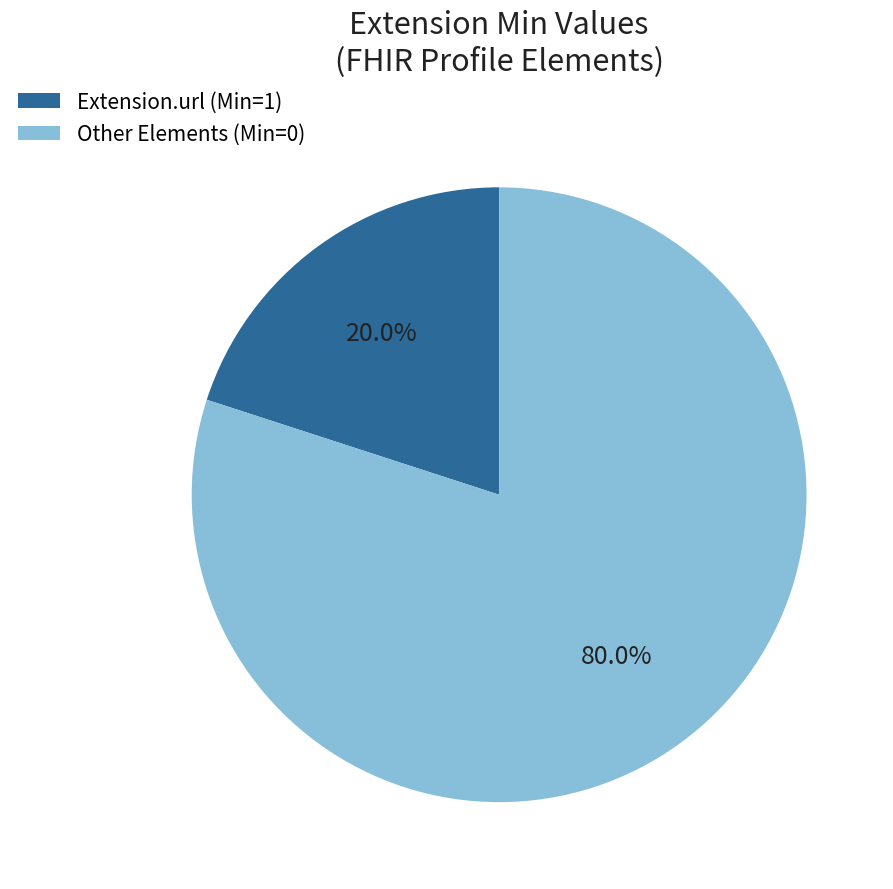

What is the largest slice in the pie chart?

Other Elements (Min=0)